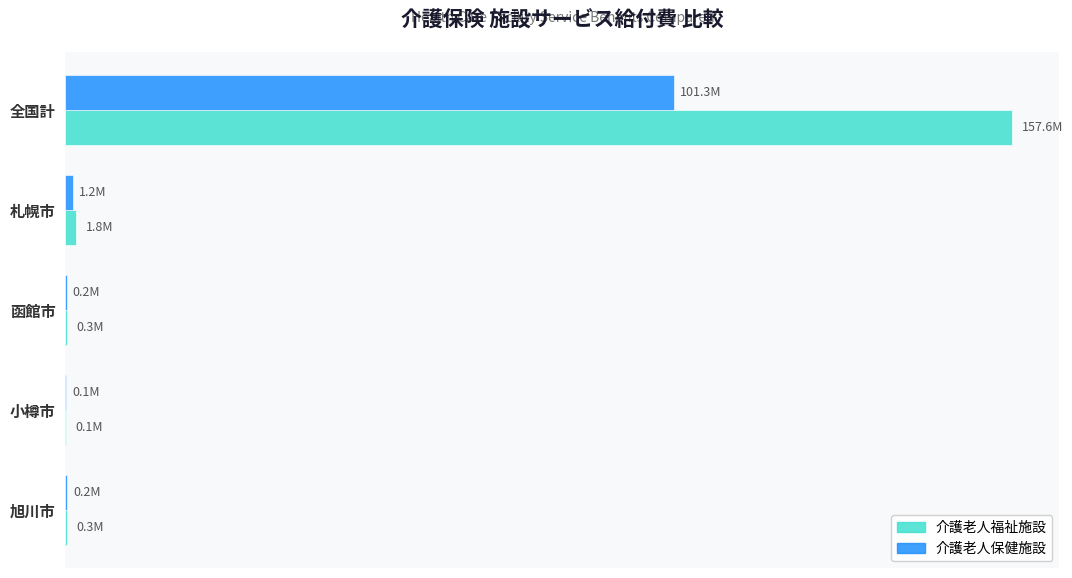

What are all the series names shown in the legend?

介護老人福祉施設, 介護老人保健施設